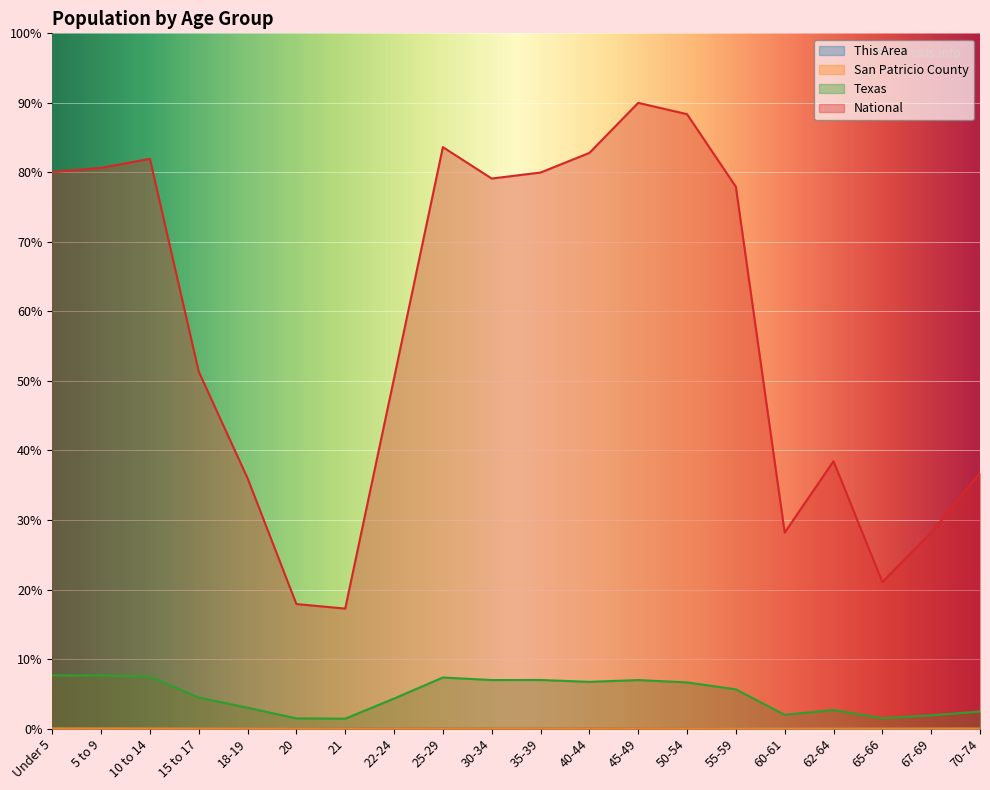

What is the label of the 20th point from the left?

70-74